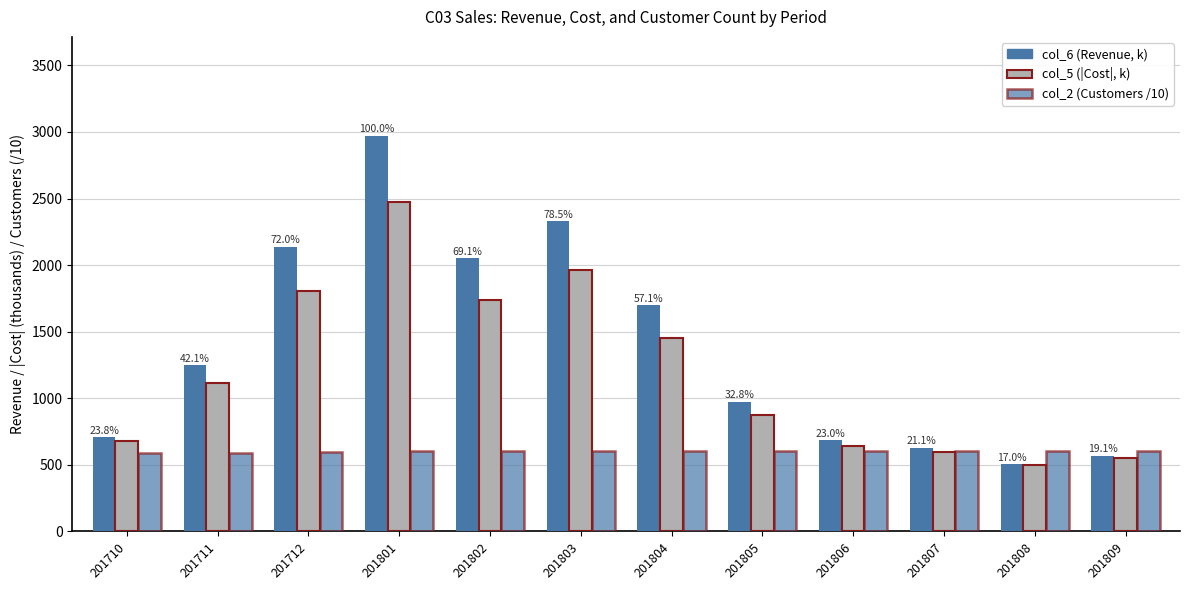

Reading left to right, extract all data points from this chart.

col_6 (Revenue, k): 706.4	1250.1	2139.2	2971.3	2051.8	2332.1	1697.2	975.4	682.7	627.7	506.1	568.4
col_5 (|Cost|, k): 677.8	1116.1	1806.7	2474.1	1737.4	1961.7	1453.0	873.8	639.0	593.8	498.2	547.8
col_2 (Customers /10): 587.9	591.6	596.4	602.5	604.1	604.7	605.9	603.9	603.8	603.2	602.1	602.4